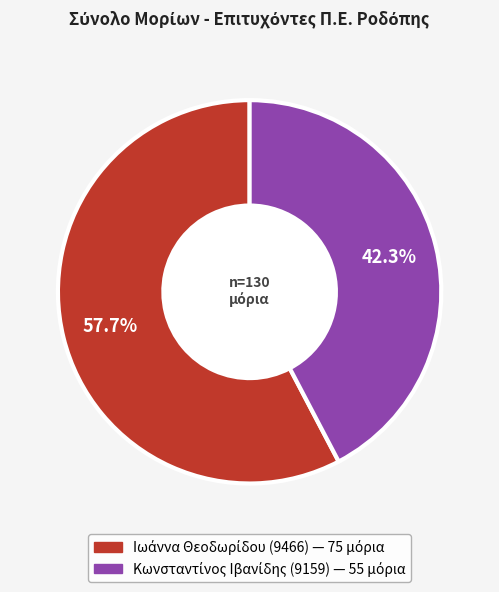

Does any single category account for the majority?

Yes